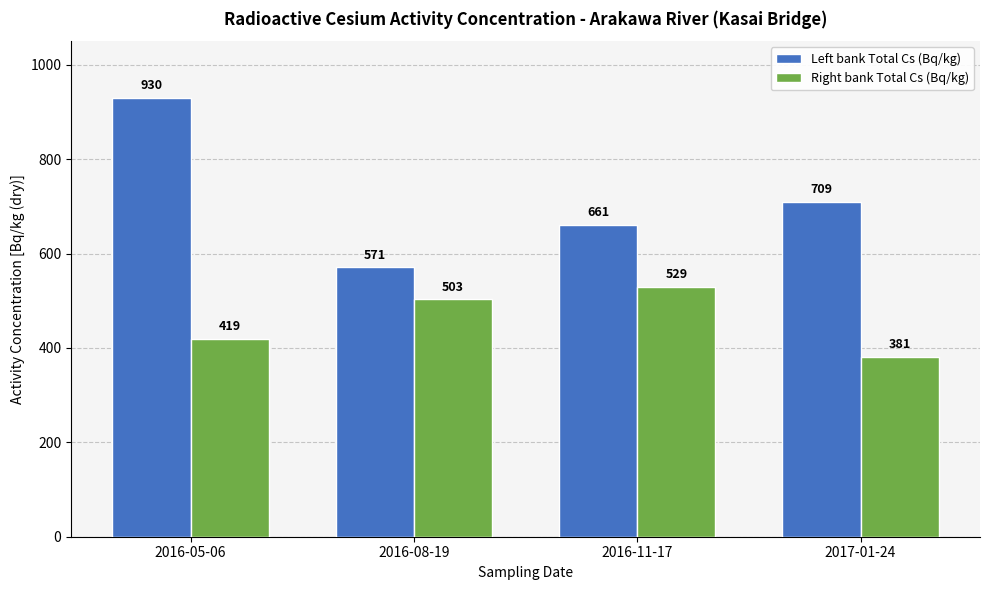

What is the greatest value displayed?

930